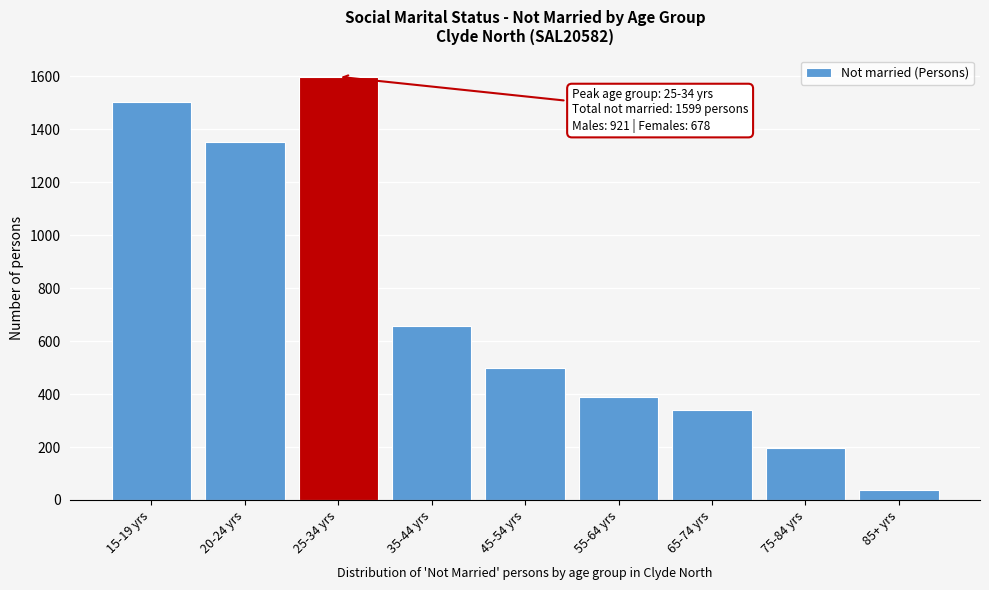

Reading left to right, what are all the values shown in this chart?

1505	1353	1599	659	500	389	338	198	39